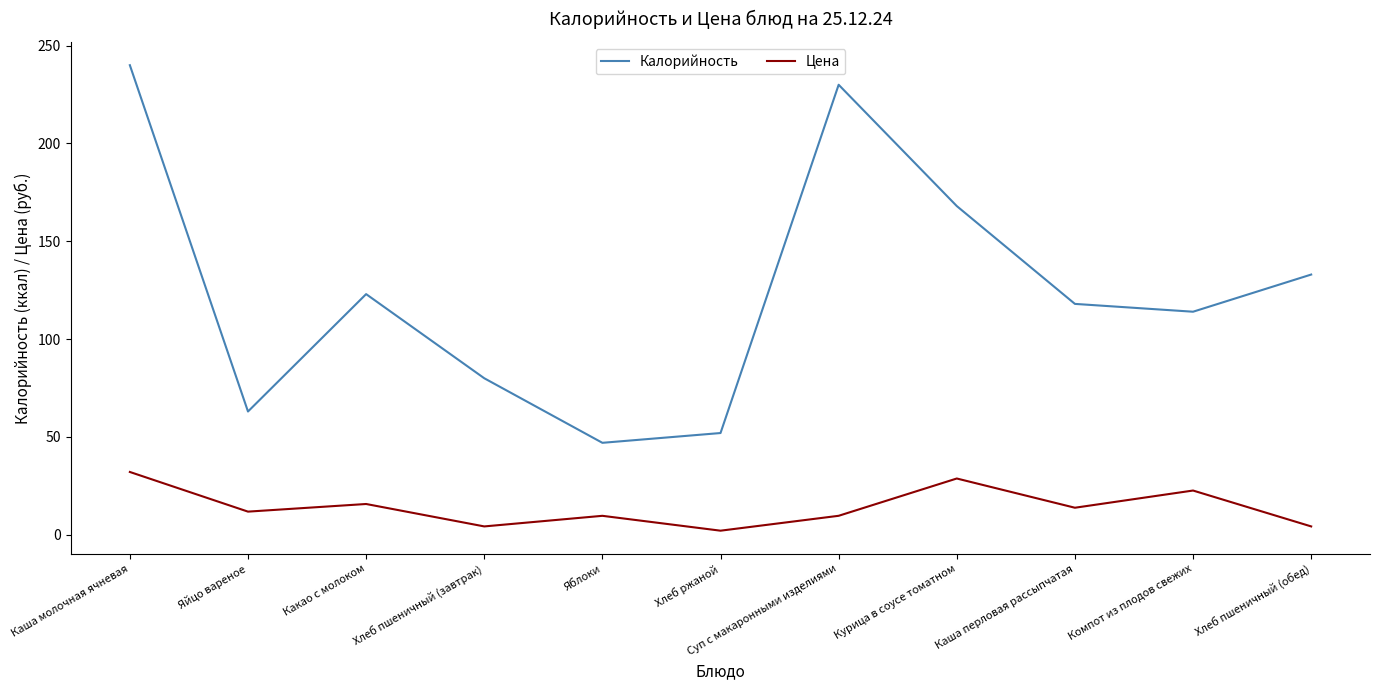

Which series changed the most between Яблоки and Хлеб пшеничный (обед)?

Калорийность